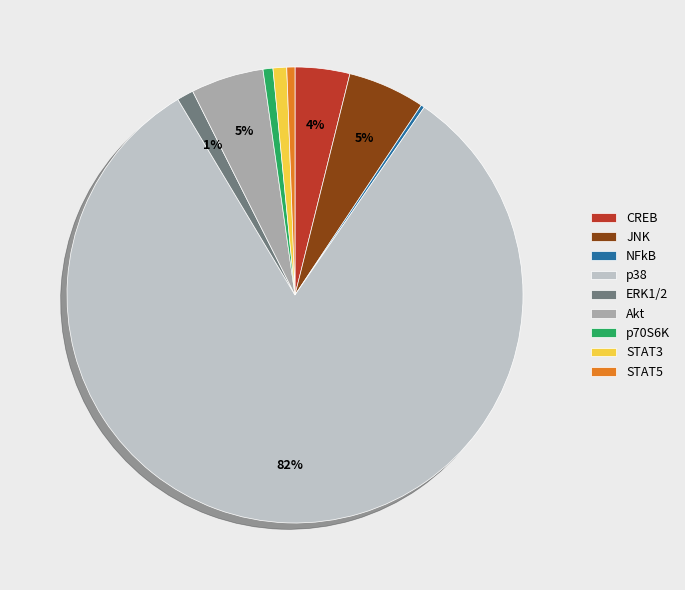

To the nearest percent, what percentage of the pie is CREB?

4%